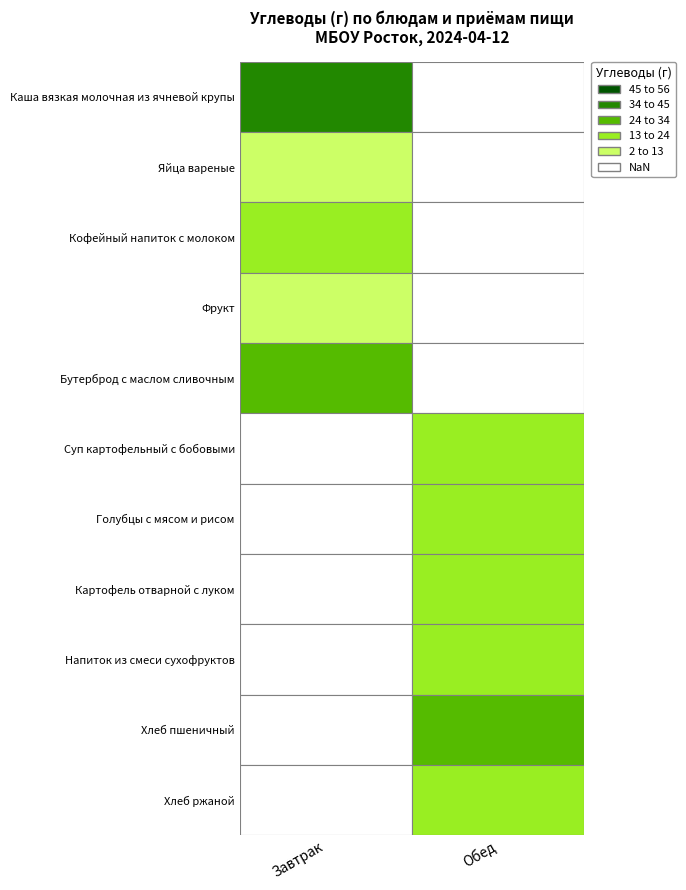

How many data points in Завтрак are above 17?

3